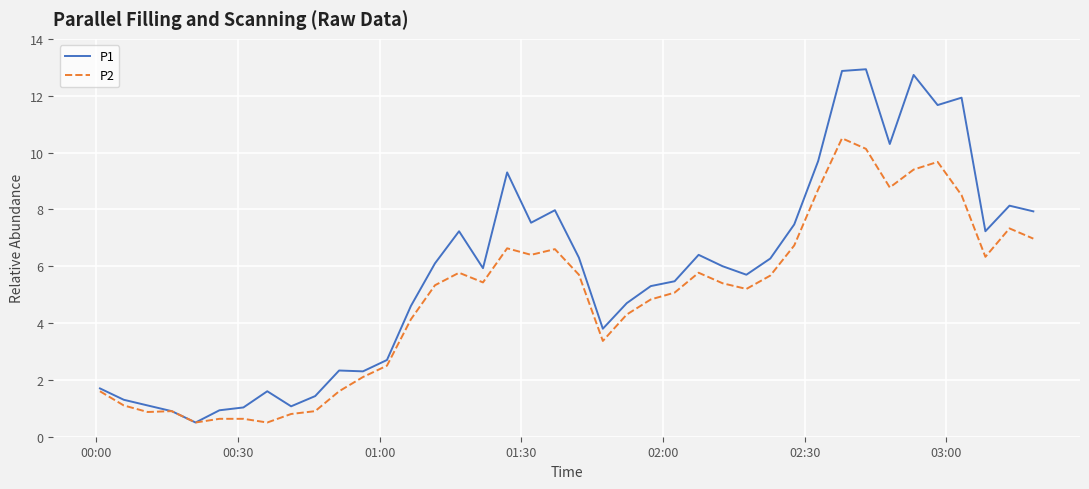

Which series has the widest spread of values?

P1